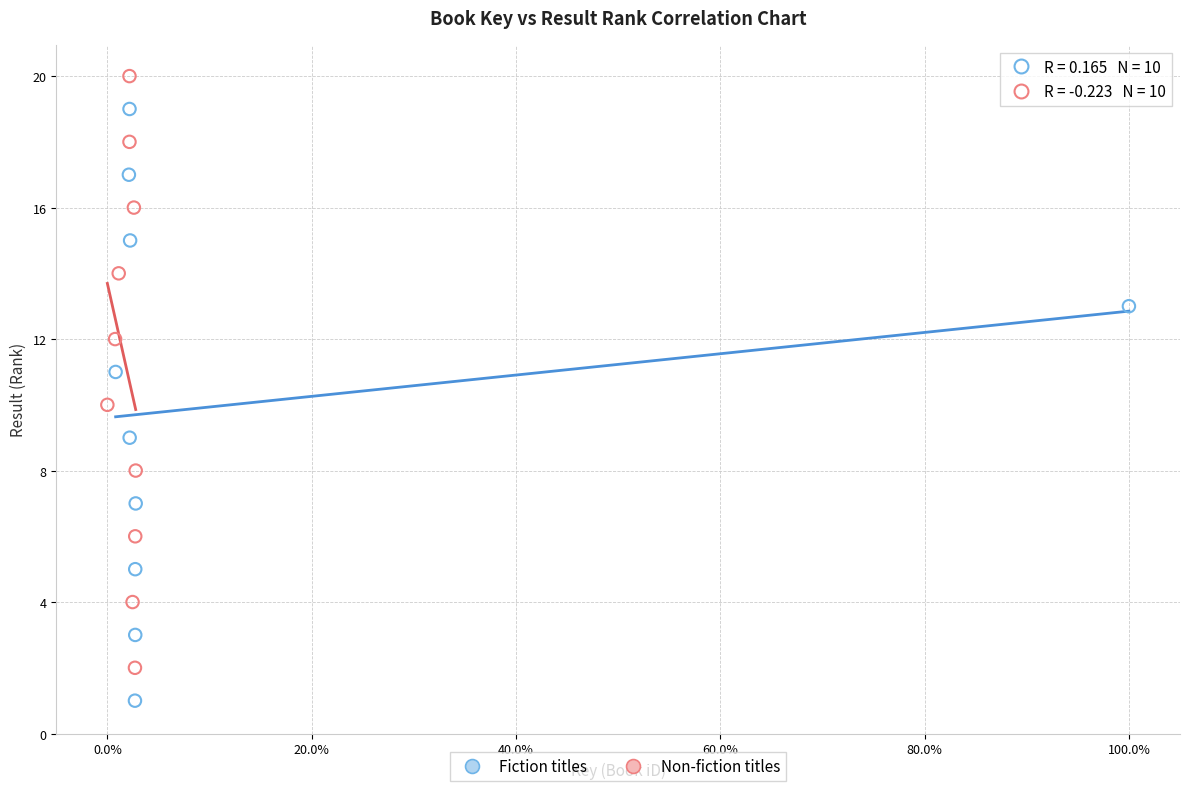

Which series reaches the minimum Y coordinate?

Fiction titles